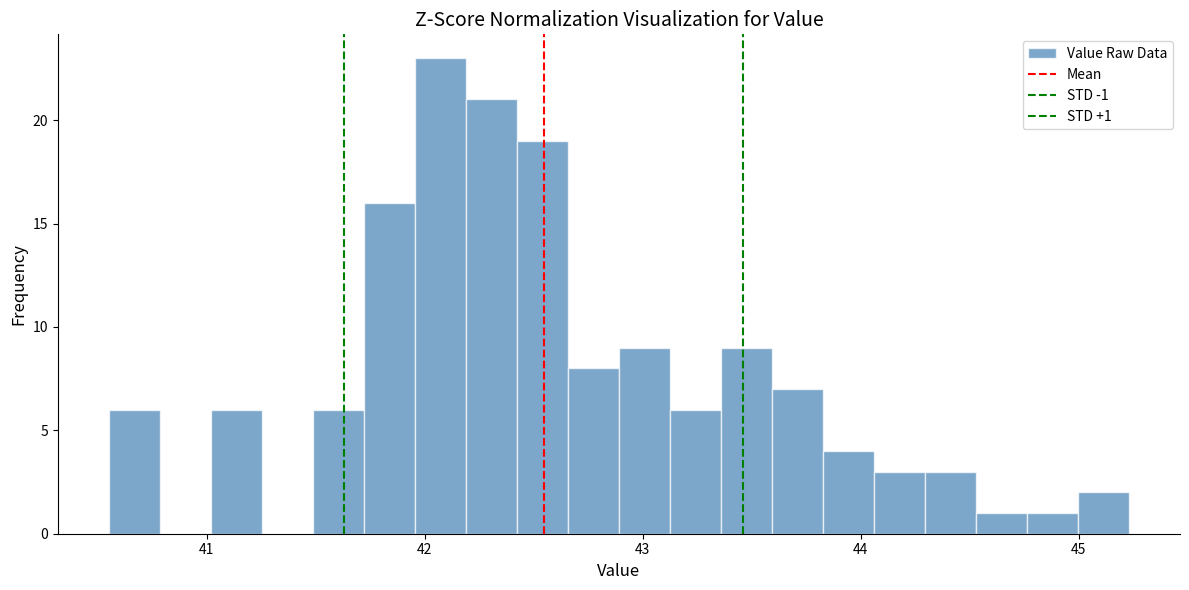

Read against the x-axis, roughly where is the centre of the tallest bar?

42.1